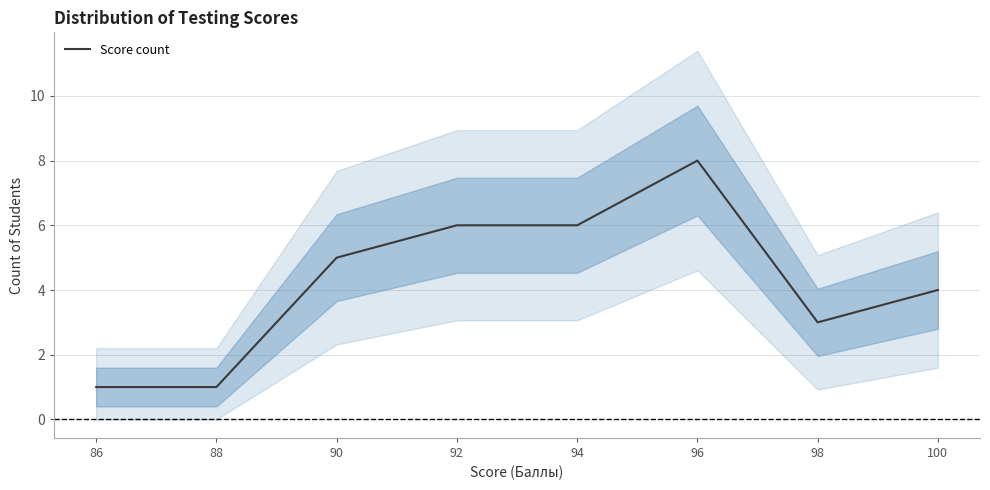

How many values are between 3 and 6?

5